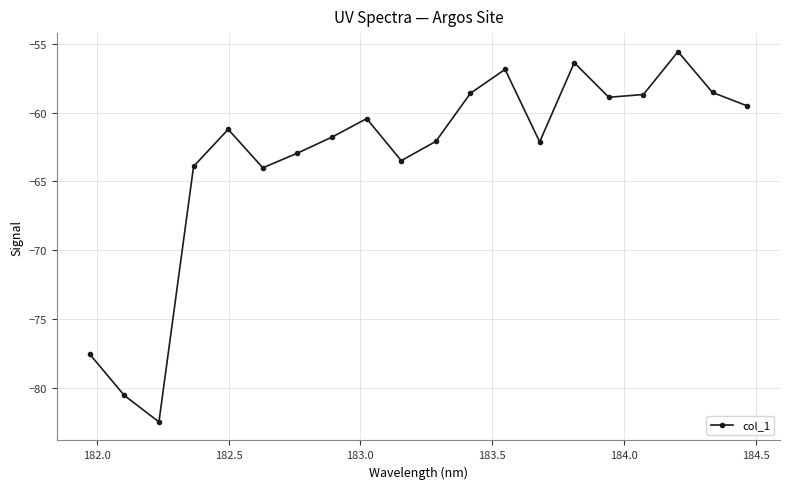

What is the sum of all values?

-1265.5